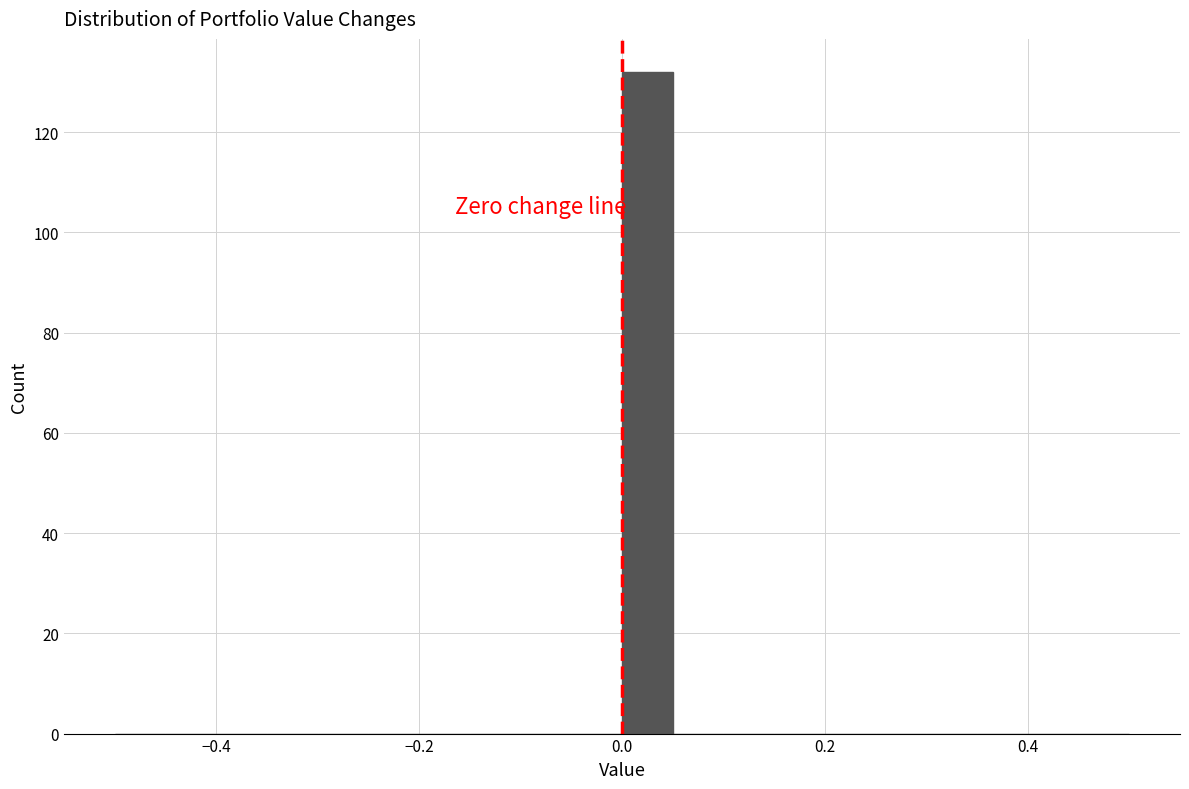

Around what value on the x-axis is the tallest bar? Give the approximate position of its centre, as read against the axis.

0.02